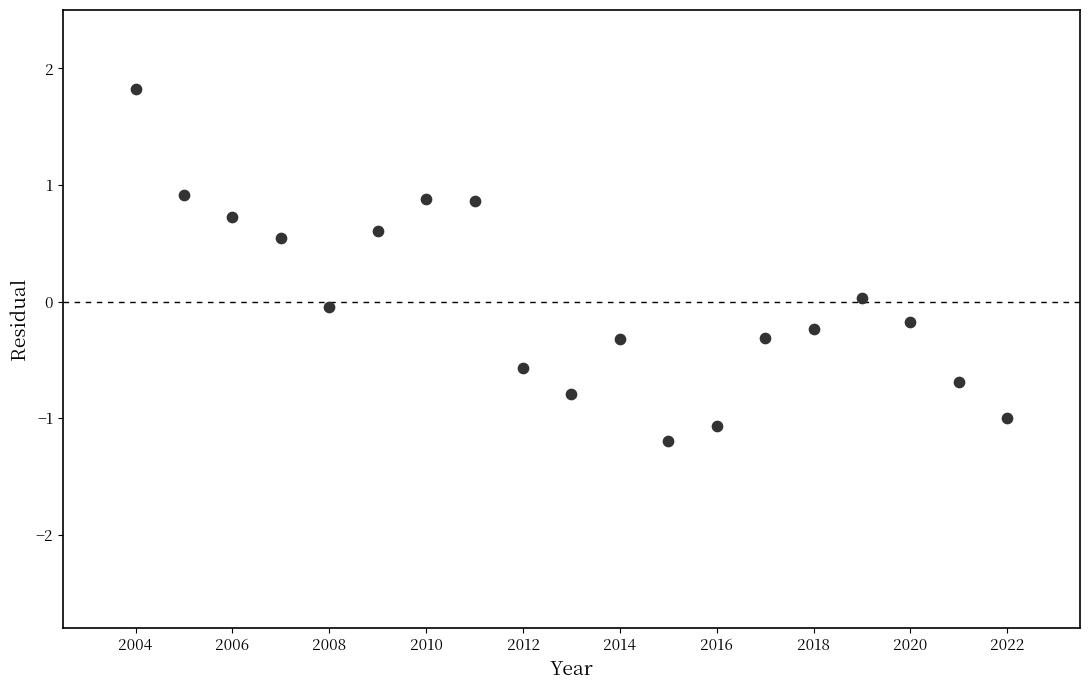

What is the range of Y values (max minus min)?

3.0